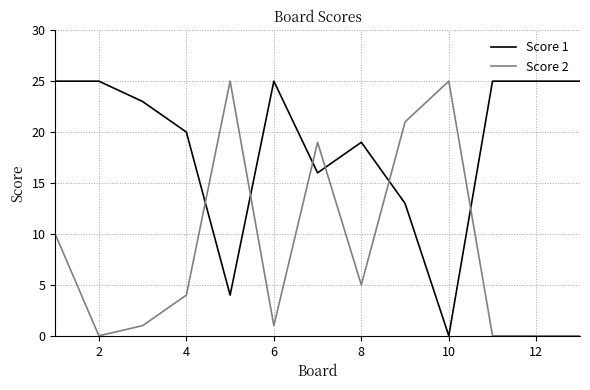

Is this an area chart (filled region under the line)?

No